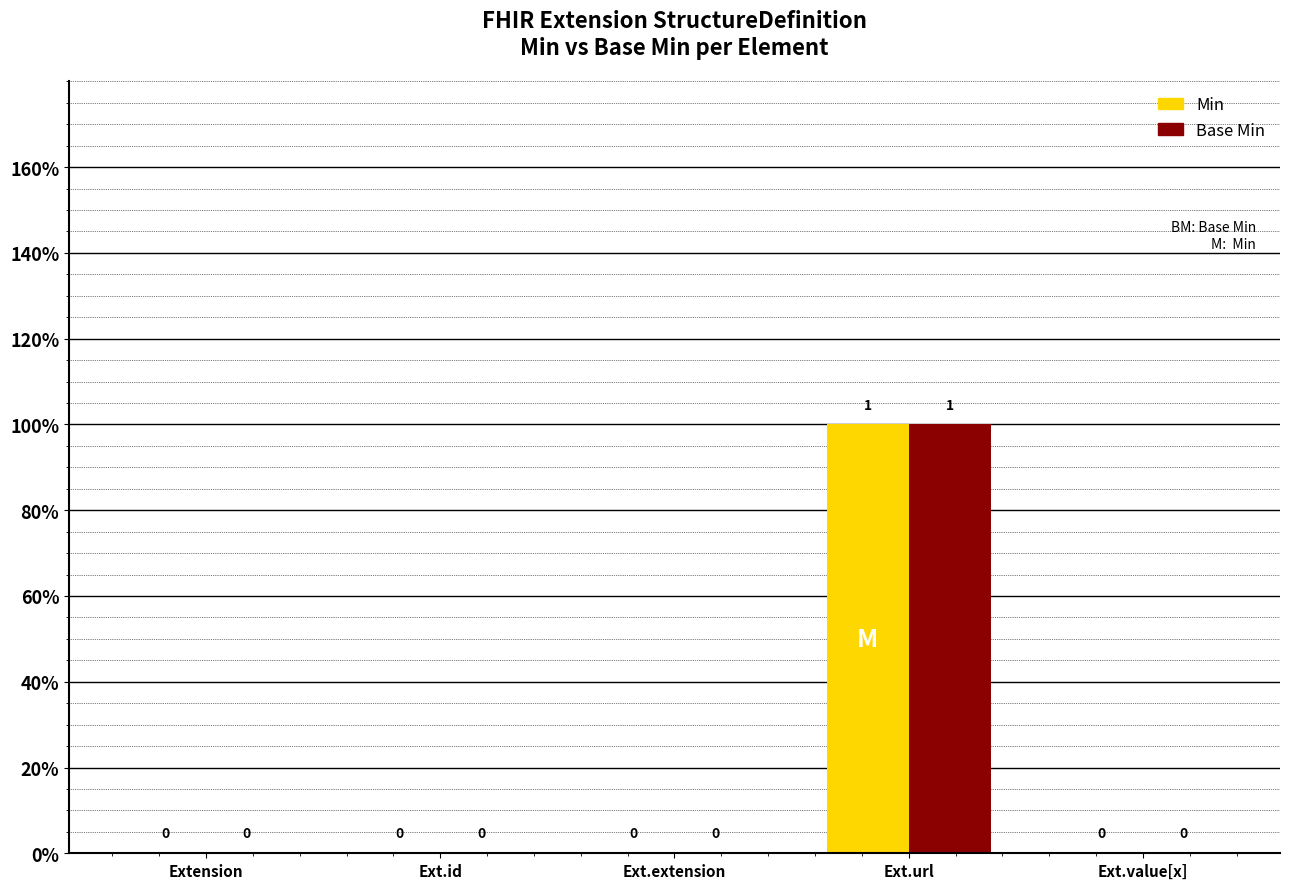

The Base Min series shows -1 at Extension. True or false?

False